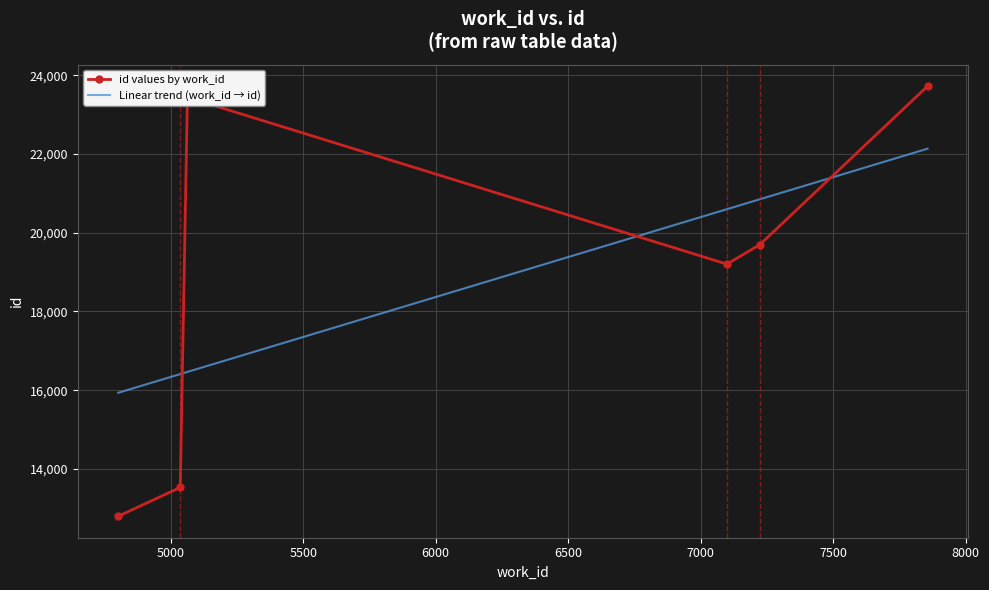

True or false: work_id and id intersect in this chart.

False